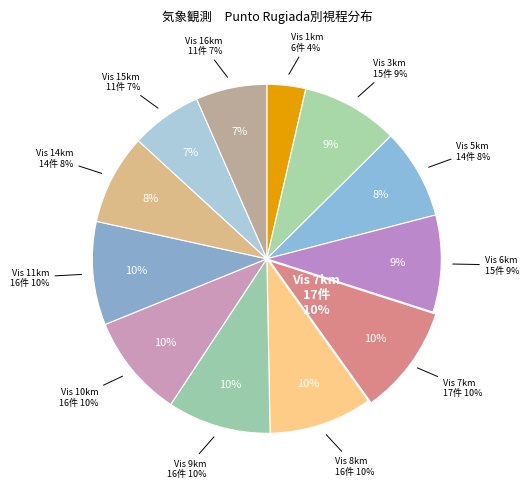

What is the smallest slice in the pie chart?

1